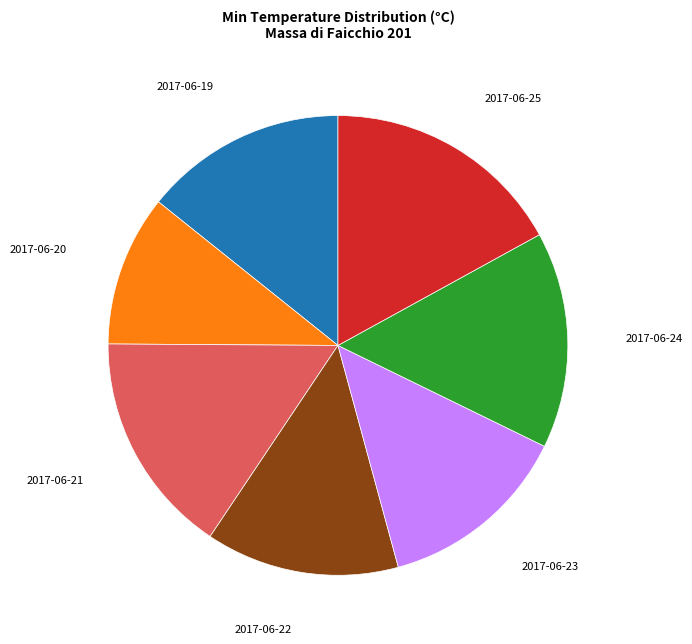

Does any single category account for the majority?

No